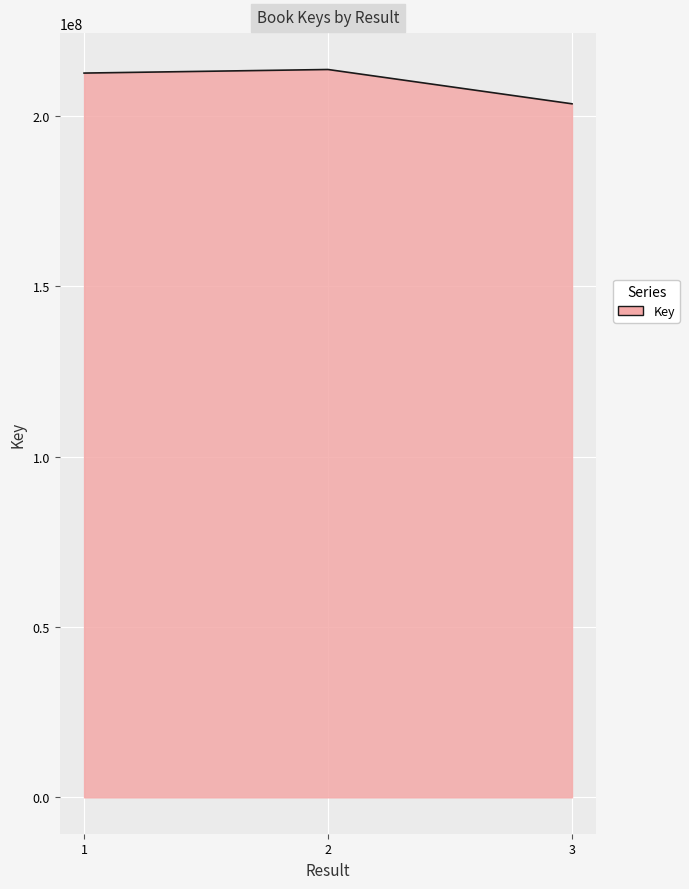

True or false: the data shows 105196403 at 2.

False